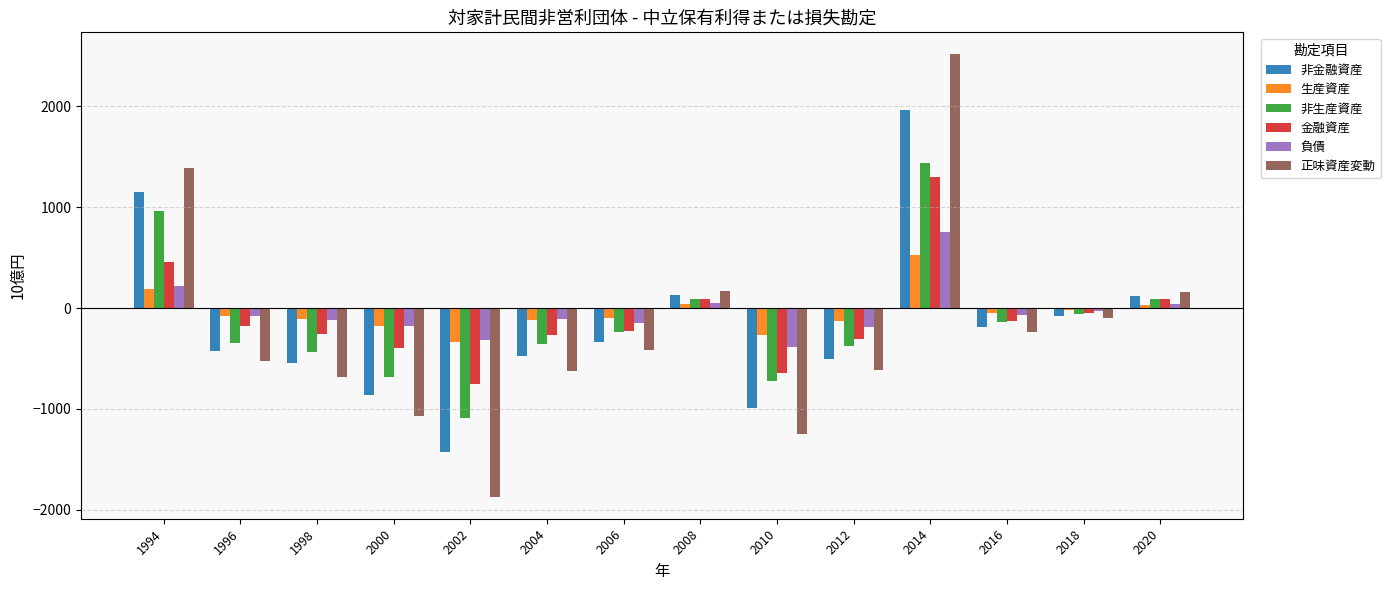

What is the total value across all series at 2008?

565.8